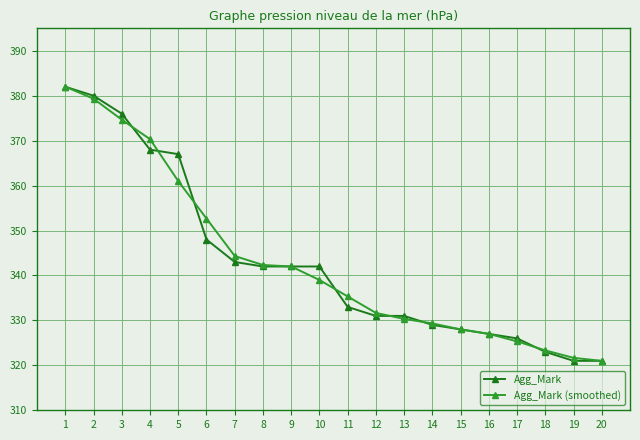

The value of Agg_Mark at 17 is 326.0. True or false?

True